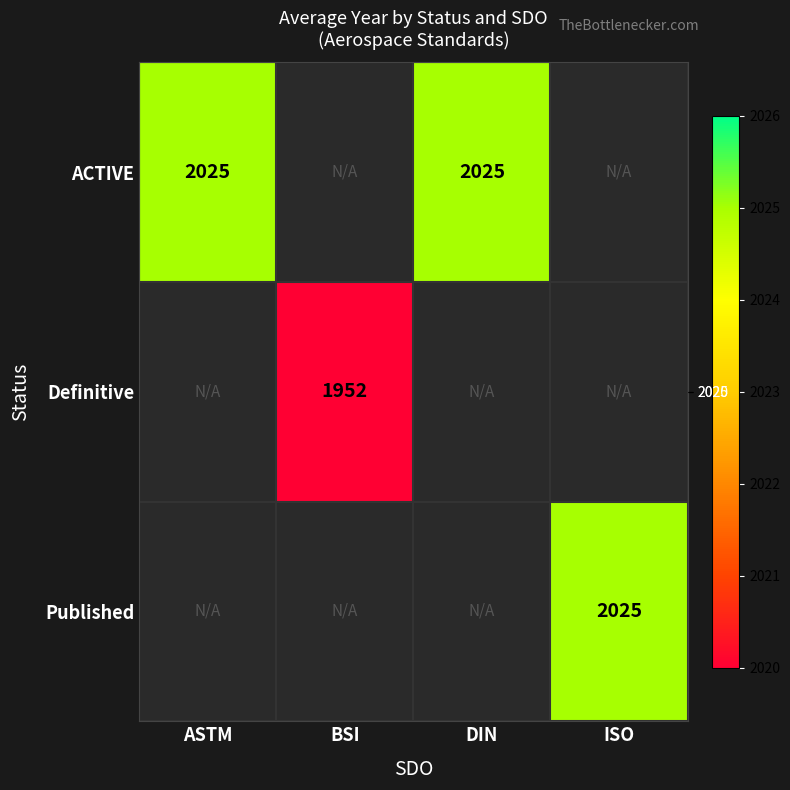

True or false: ACTIVE has a value of 554 at DIN.

False